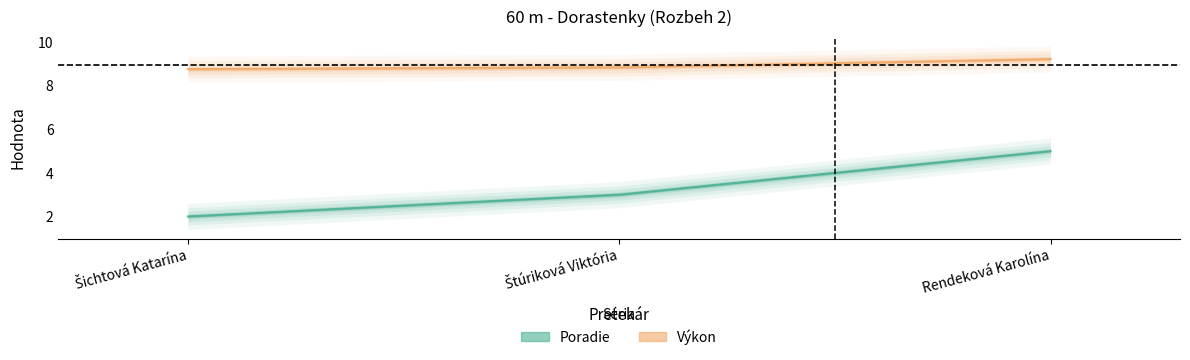

How many lines are shown in the chart?

2